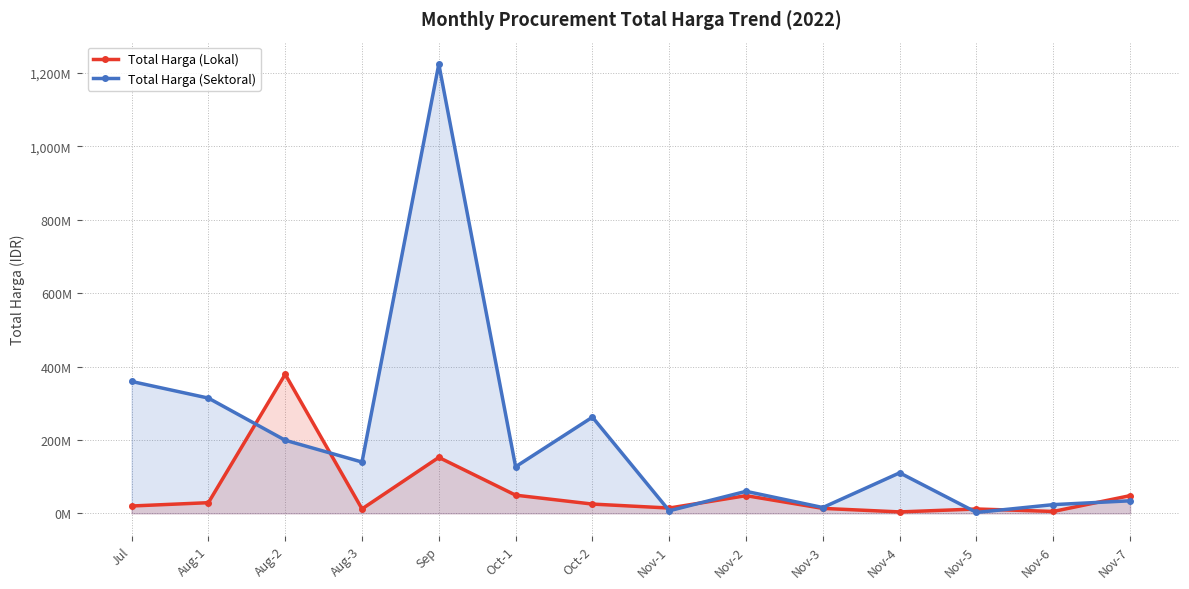

How many interior local peaks does the Total Harga (Lokal) series have?

4